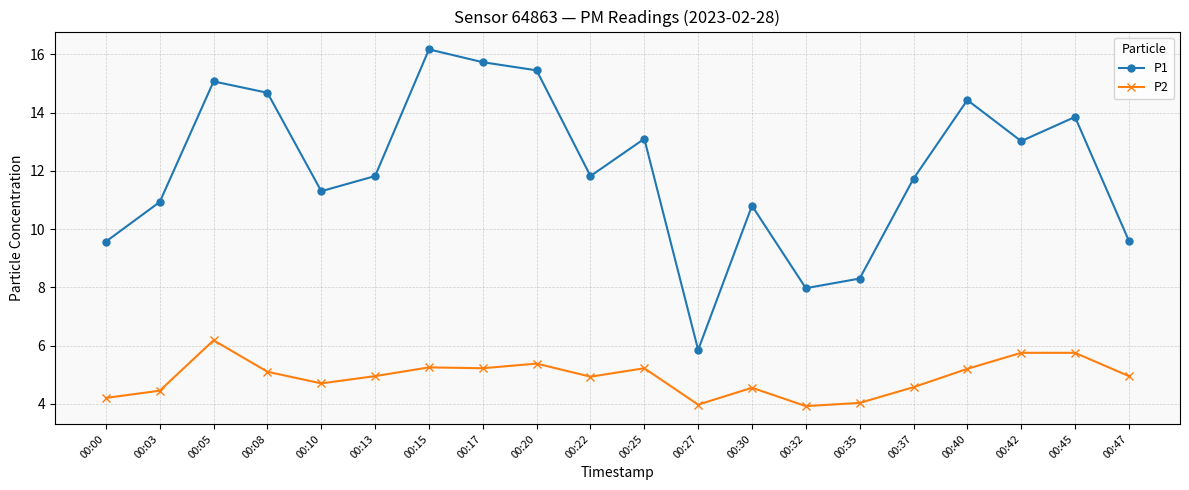

Where is the first local maximum for P1?

00:05